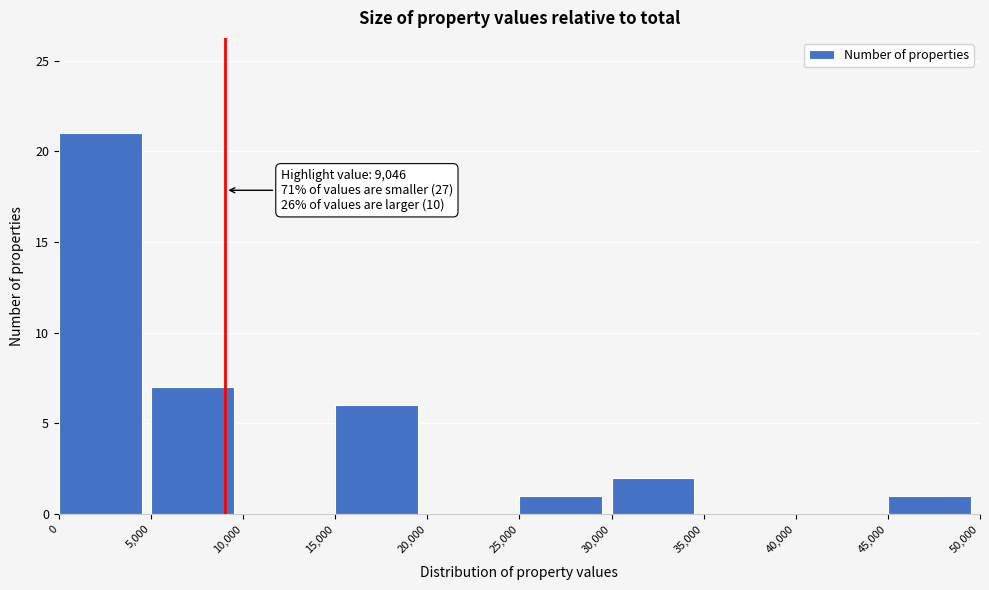

Which range on the x-axis has the tallest bar?

0 to 5,000